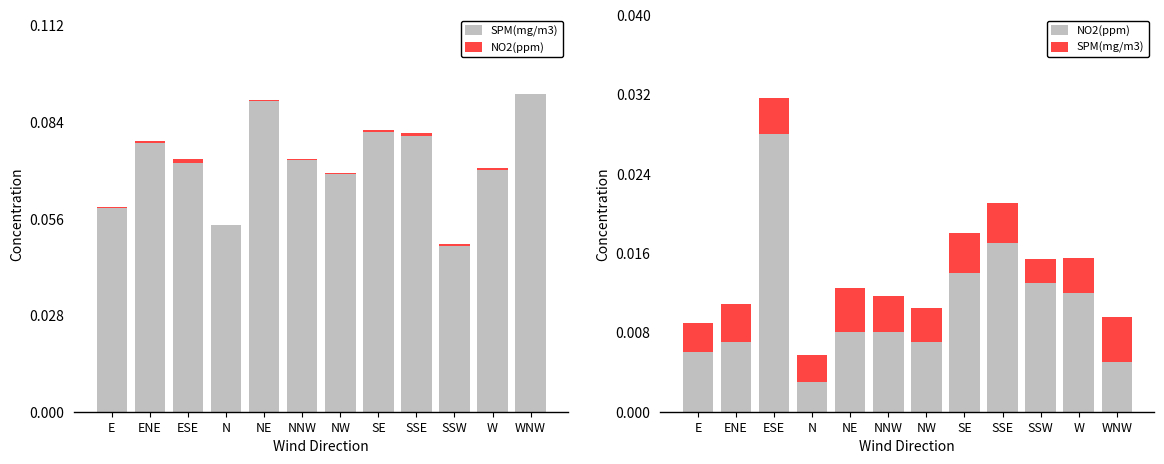

What is the label of the 7th bar from the right?

NNW